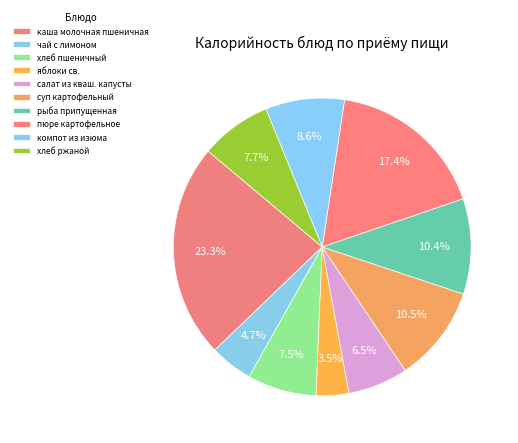

What percentage is the рыба припущенная slice, to the nearest percent?

10%